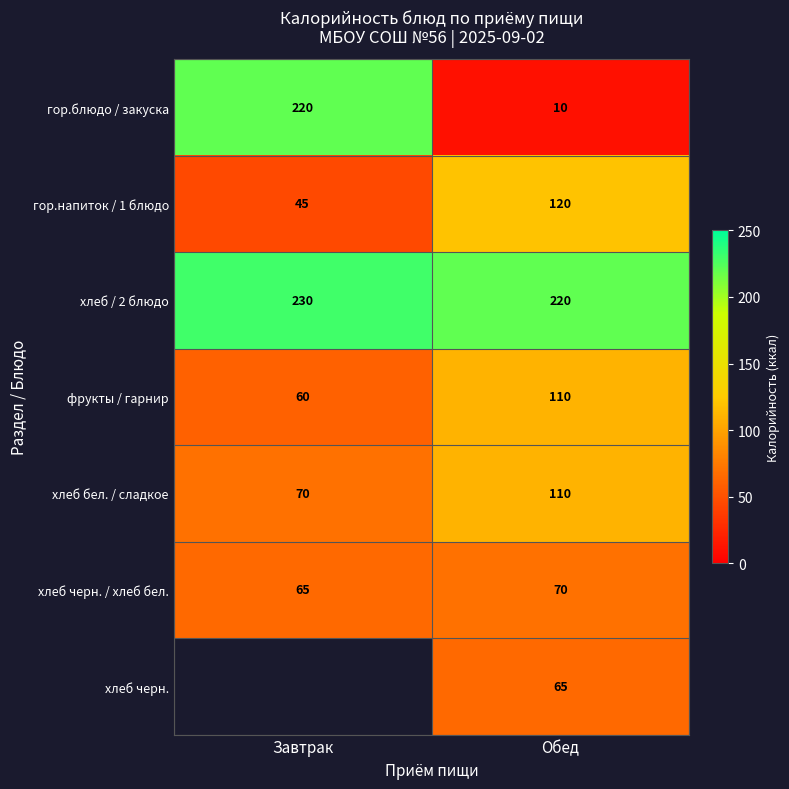

What value does the хлеб черн. / хлеб бел. series have at Обед?

70